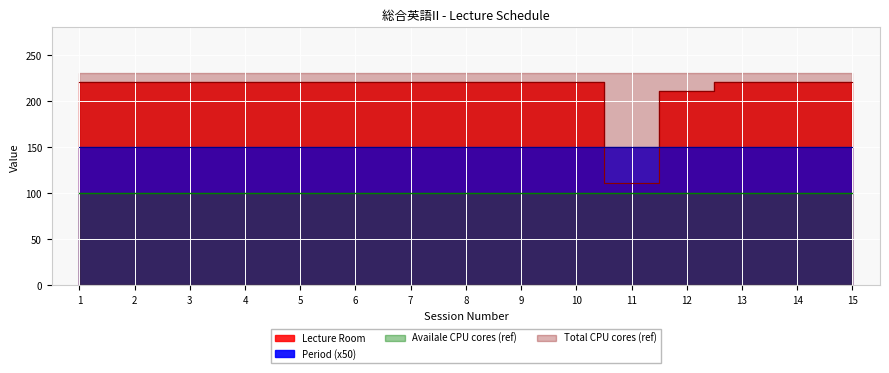

How many categories are shown in the chart?

15